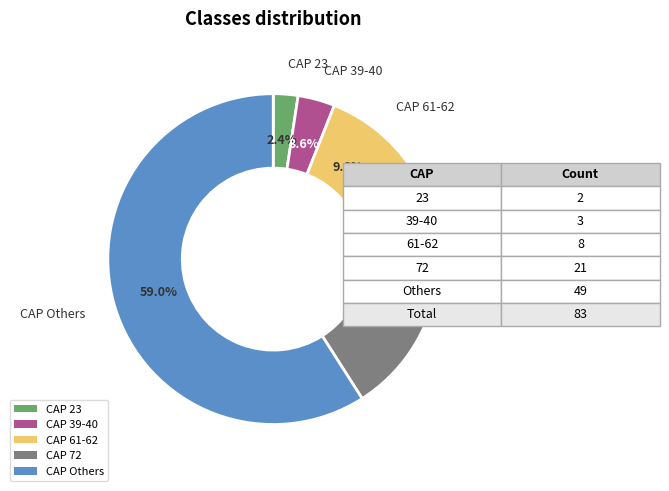

Which has a higher value, CAP 61-62 or CAP Others?

CAP Others